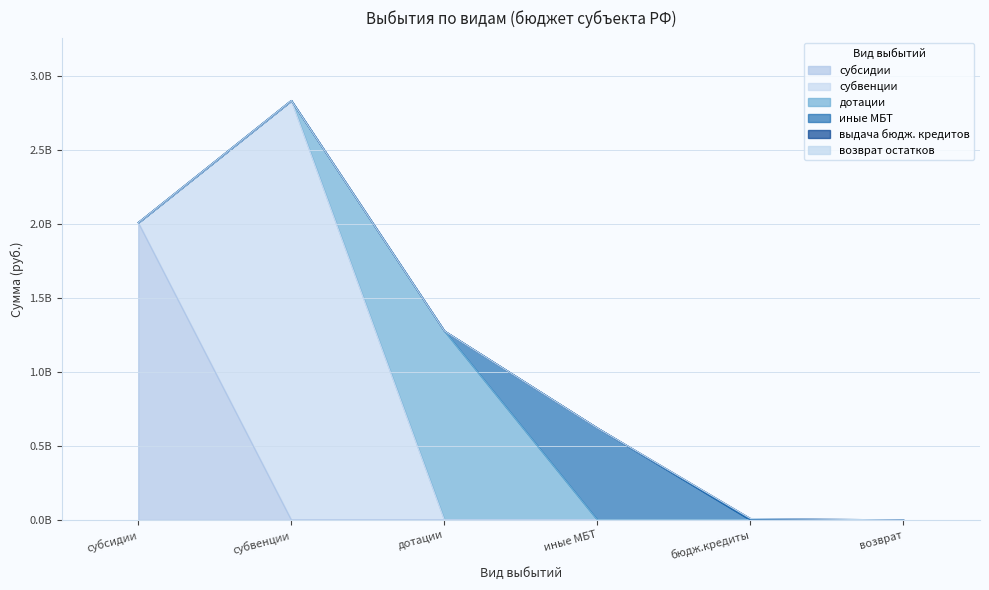

Reading left to right, what are all the values shown in this chart?

субсидии: 2010468760.0	0.0	0.0	0.0	0.0	0.0
субвенции: 2835730126.5	0.0	0.0	0.0	0.0	0.0
дотации: 1278072238.0	0.0	0.0	0.0	0.0	0.0
иные межбюдж. трансферты: 621672054.7	0.0	0.0	0.0	0.0	0.0
выдача бюдж. кредитов: 9504600.0	0.0	0.0	0.0	0.0	0.0
возврат остатков: 57451.1	0.0	0.0	0.0	0.0	0.0